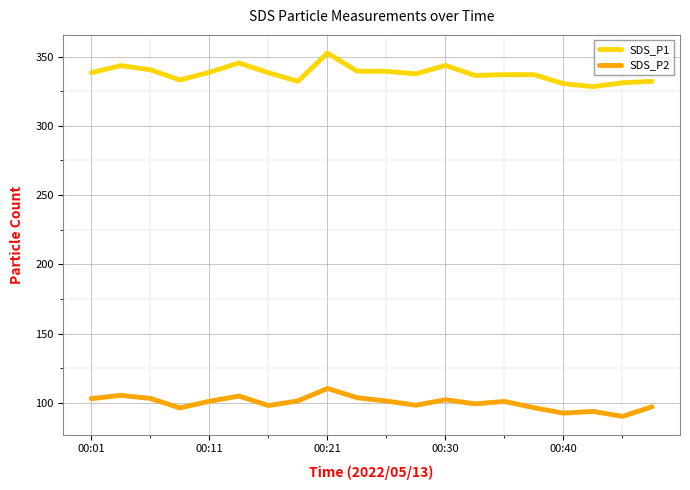

True or false: SDS_P2 and SDS_P1 cross at least once.

False